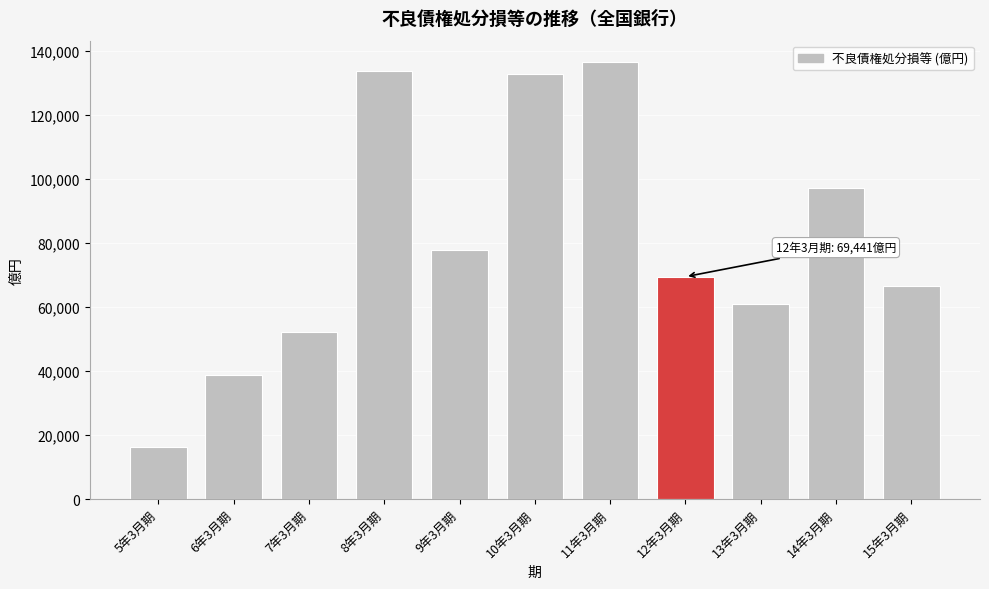

Reading right to left, what are all the values shown in this chart?

15年3月期=66584	14年3月期=97221	13年3月期=61076	12年3月期=69441	11年3月期=136309	10年3月期=132583	9年3月期=77634	8年3月期=133692	7年3月期=52322	6年3月期=38722	5年3月期=16398